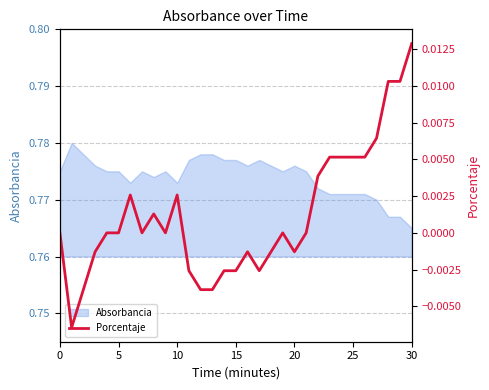

How many values are below 0?

12